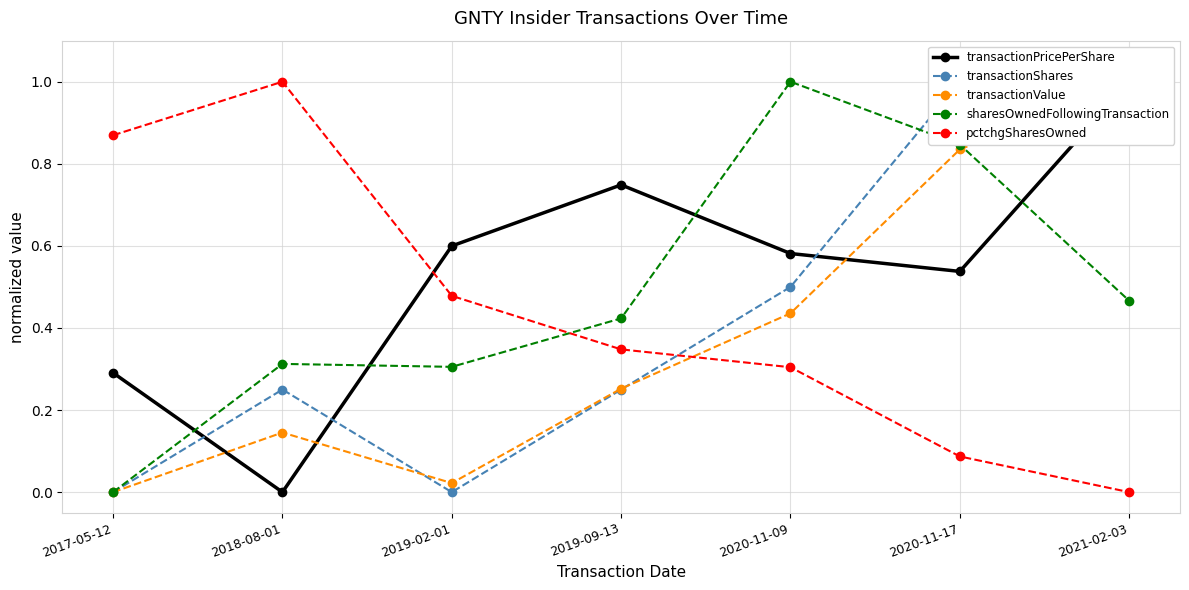

Reading left to right, transcribe all the data shown in this chart.

transactionPricePerShare: 2017-05-12=0.3	2018-08-01=0.0	2019-02-01=0.6	2019-09-13=0.7	2020-11-09=0.6	2020-11-17=0.5	2021-02-03=1.0
transactionShares: 2017-05-12=0.0	2018-08-01=0.2	2019-02-01=0.0	2019-09-13=0.2	2020-11-09=0.5	2020-11-17=1.0	2021-02-03=1.0
transactionValue: 2017-05-12=0.0	2018-08-01=0.1	2019-02-01=0.0	2019-09-13=0.3	2020-11-09=0.4	2020-11-17=0.8	2021-02-03=1.0
sharesOwnedFollowingTransaction: 2017-05-12=0.0	2018-08-01=0.3	2019-02-01=0.3	2019-09-13=0.4	2020-11-09=1.0	2020-11-17=0.8	2021-02-03=0.5
pctchgSharesOwned: 2017-05-12=0.9	2018-08-01=1.0	2019-02-01=0.5	2019-09-13=0.3	2020-11-09=0.3	2020-11-17=0.1	2021-02-03=0.0